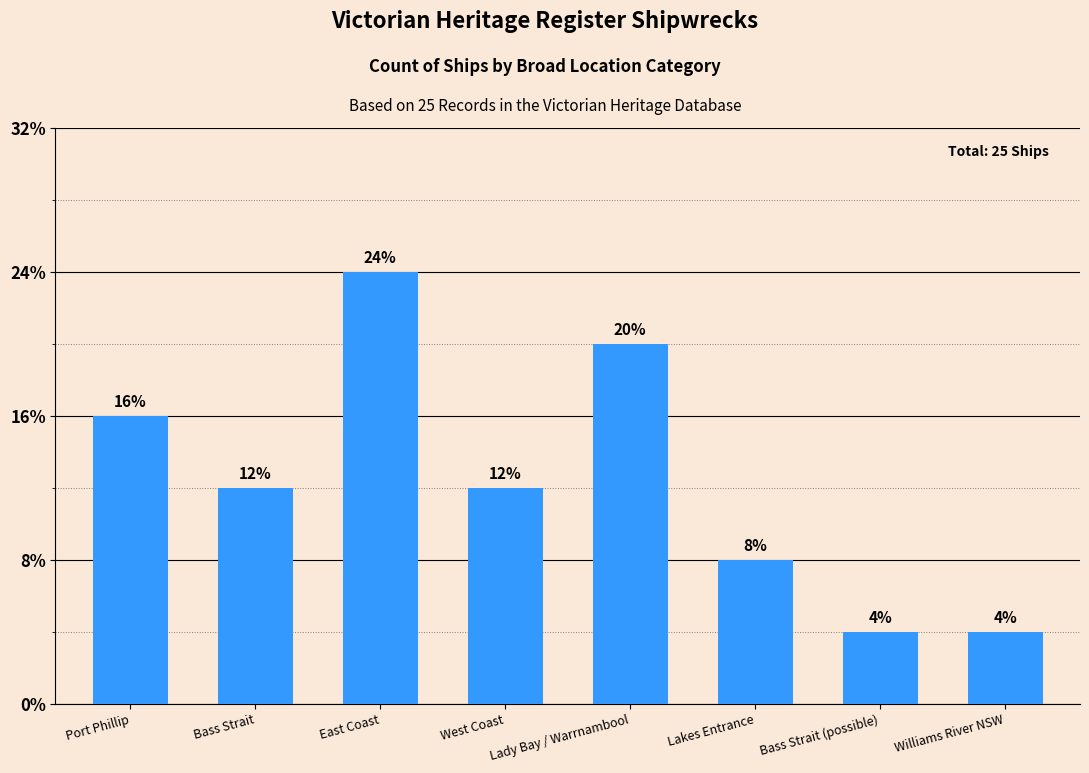

What is the change in value from Bass Strait to Lakes Entrance?

-1